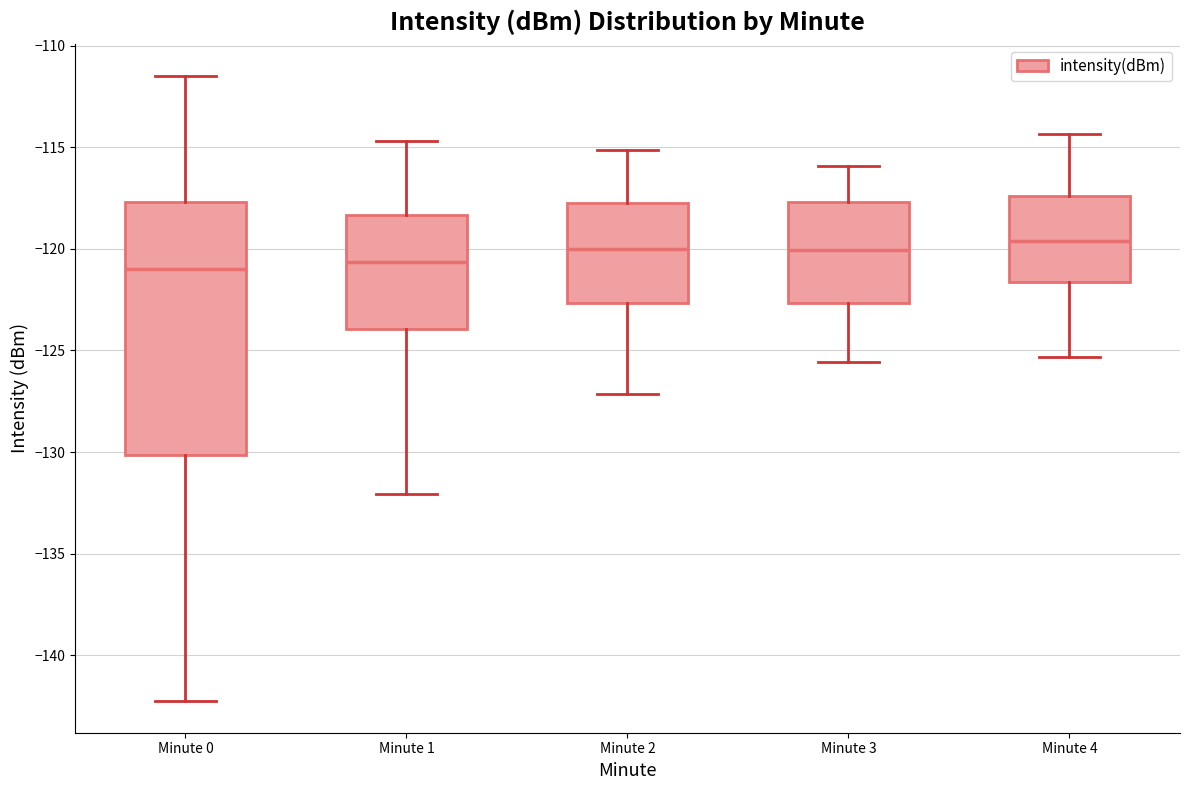

Which box is the tallest, from its lower edge to its upper edge?

Minute 0